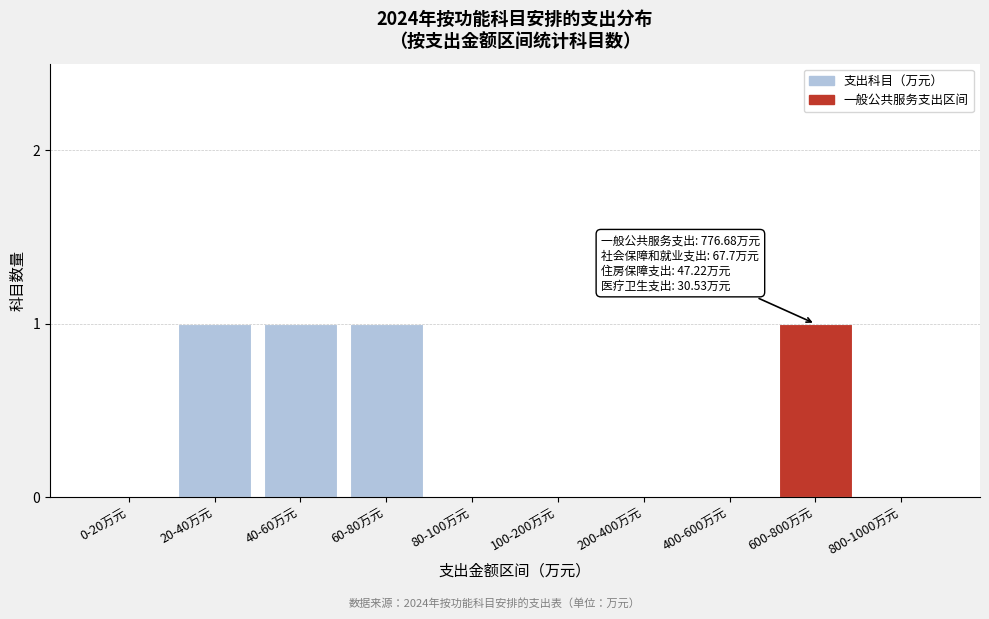

Reading right to left, list all the values displayed in this chart.

800-1000万元=0	600-800万元=1	400-600万元=0	200-400万元=0	100-200万元=0	80-100万元=0	60-80万元=1	40-60万元=1	20-40万元=1	0-20万元=0